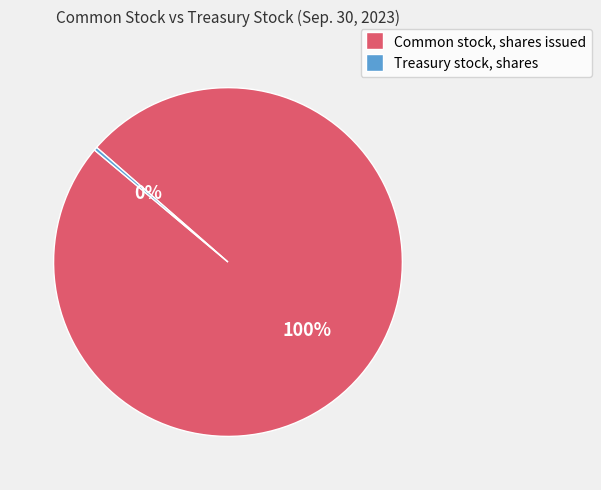

The Treasury stock, shares slice represents 10% of the pie. True or false?

False